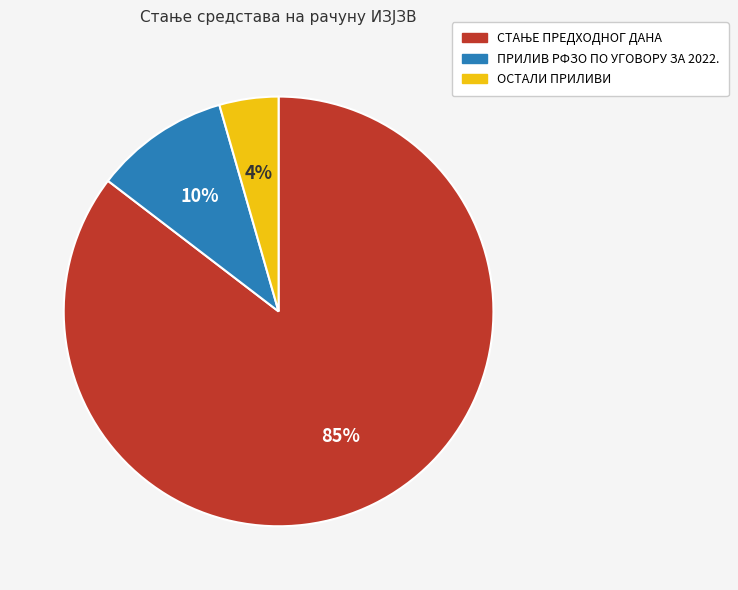

Approximately how many times larger is the value at ОСТАЛИ ПРИЛИВИ compared to ПРИЛИВ РФЗО ПО УГОВОРУ ЗА 2022.?

0.4